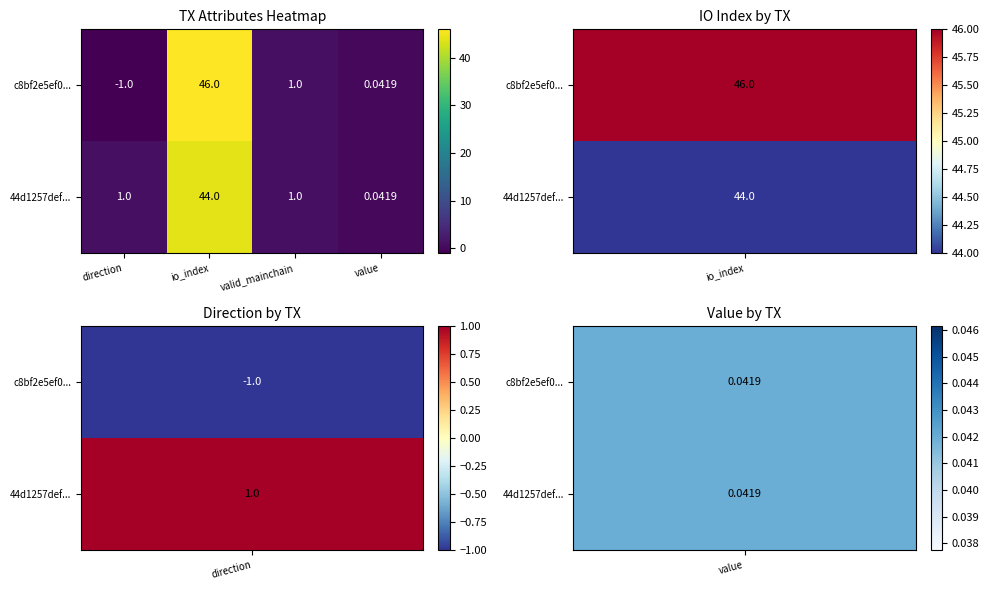

At which label is c8bf2e5ef0... closest to 22?

valid_mainchain